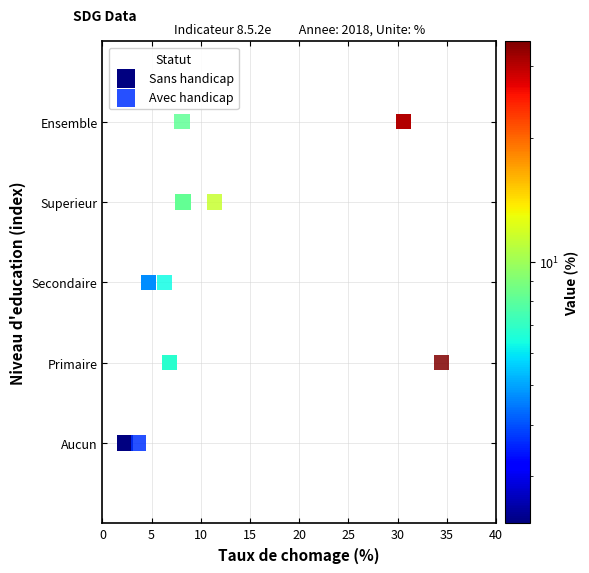

What are all the series names shown in the legend?

Sans handicap, Avec handicap